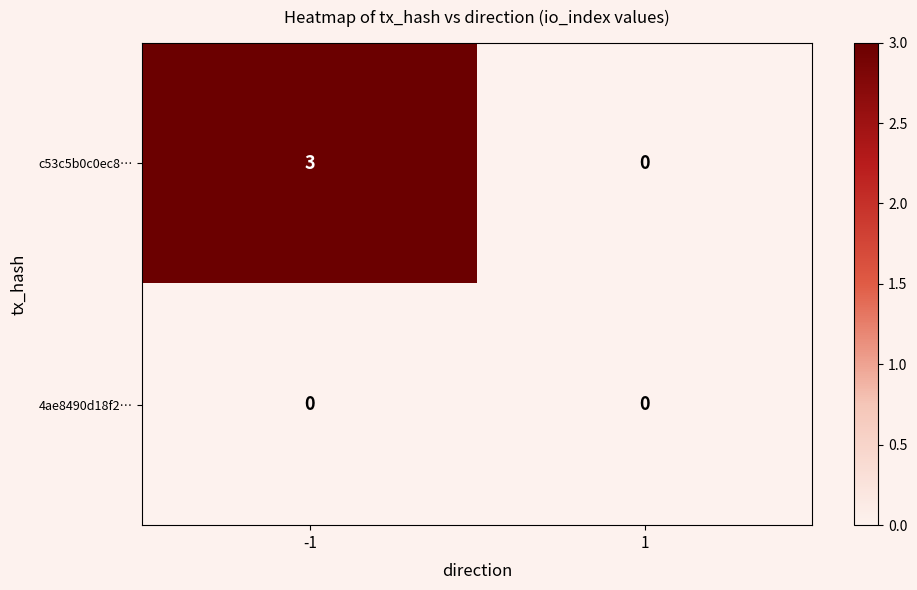

At which category is the sum across all series the highest?

-1